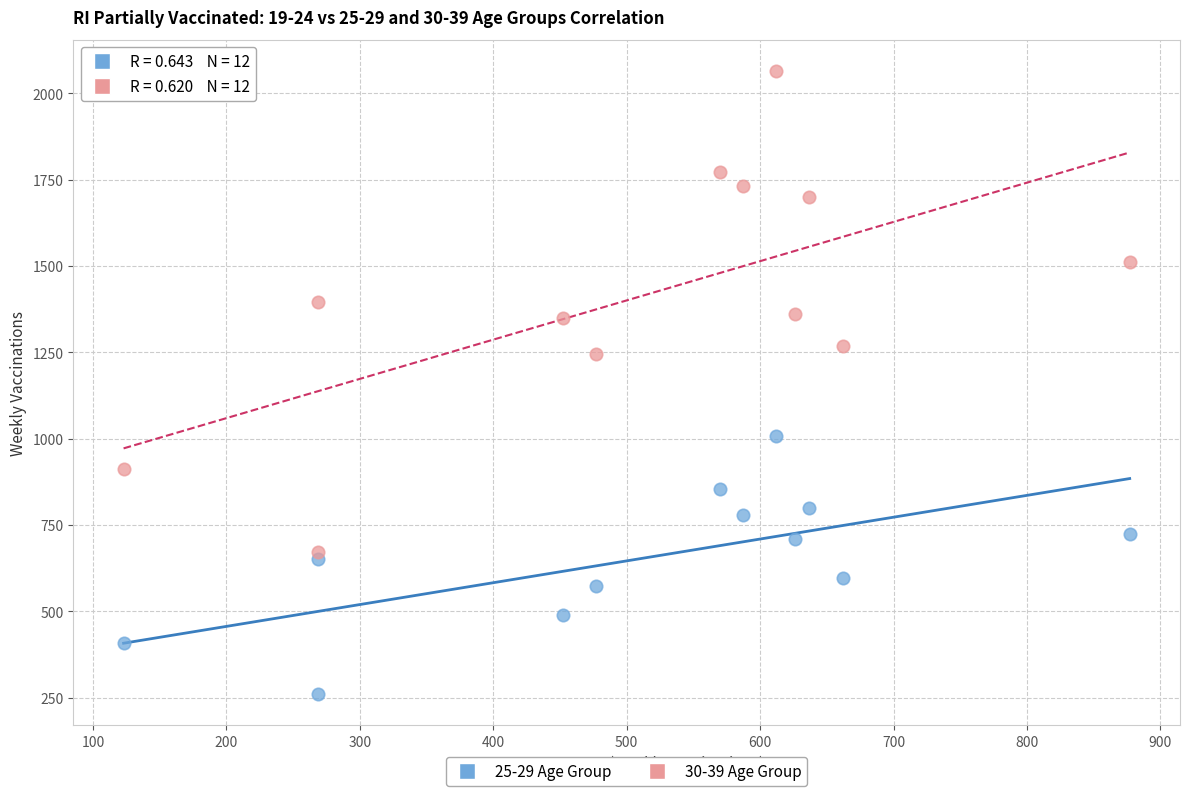

Which series contains the highest Y value?

30-39 Age Group